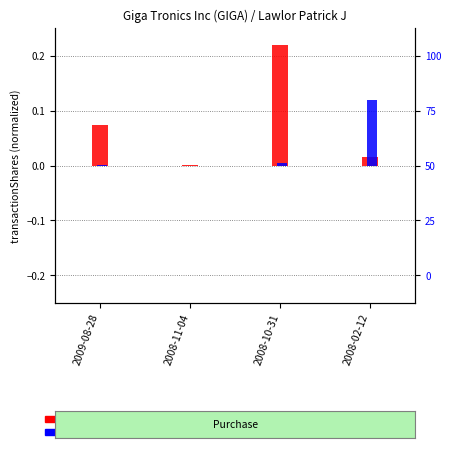

Is it true that transactionShares equals 0.1 at 2009-08-28?

False